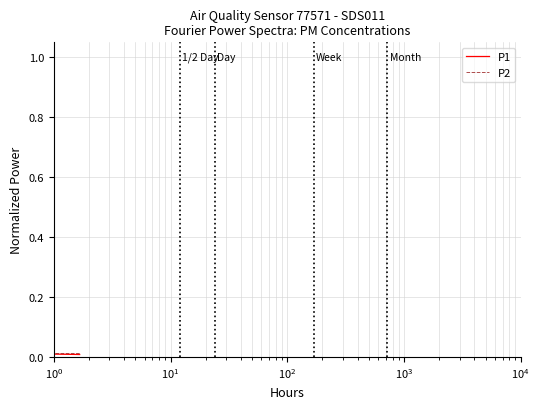

Is the value of P2 at 7 greater than the value of P1 at $\mathdefault{10^{0}}$?

No